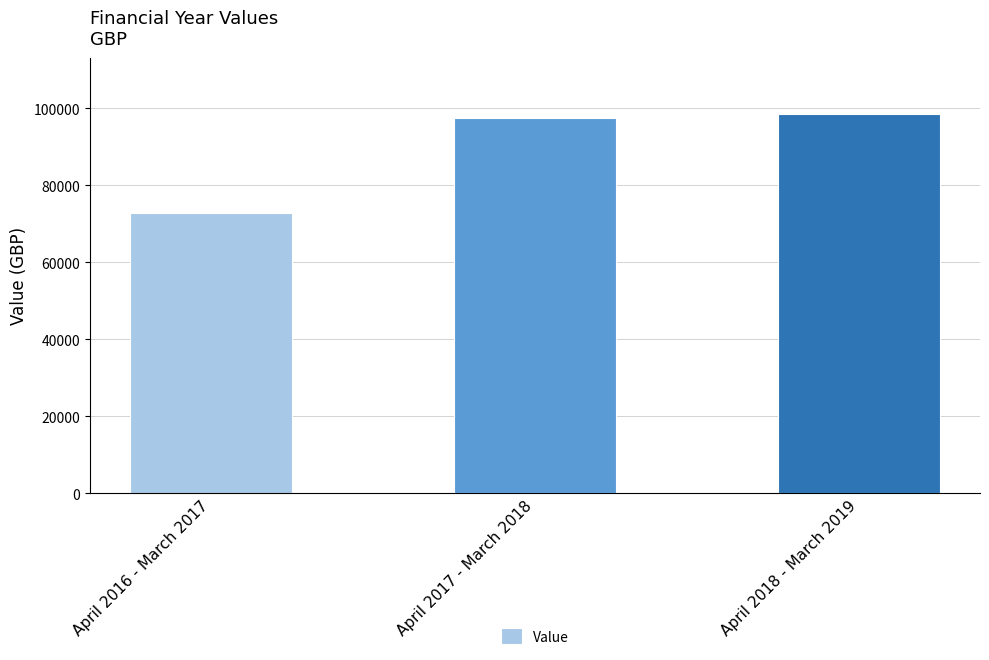

What is the change in value from April 2016 - March 2017 to April 2017 - March 2018?

+24947.7